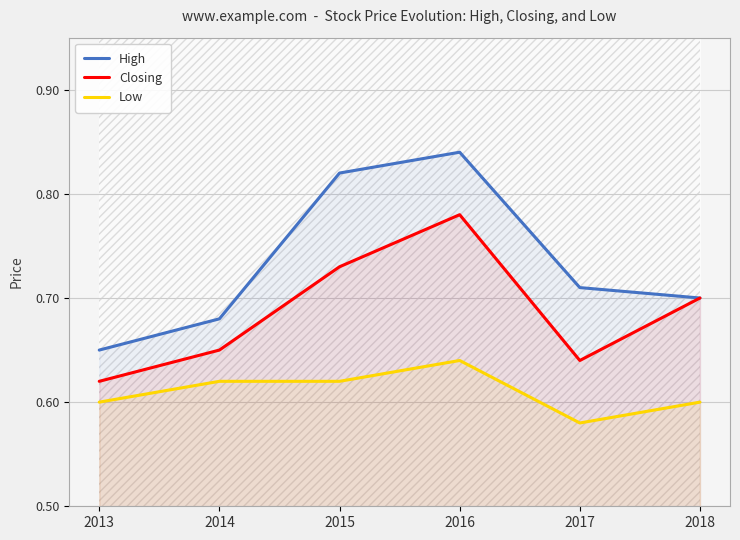

What is the value of the High point at the 3rd from the left?

0.8